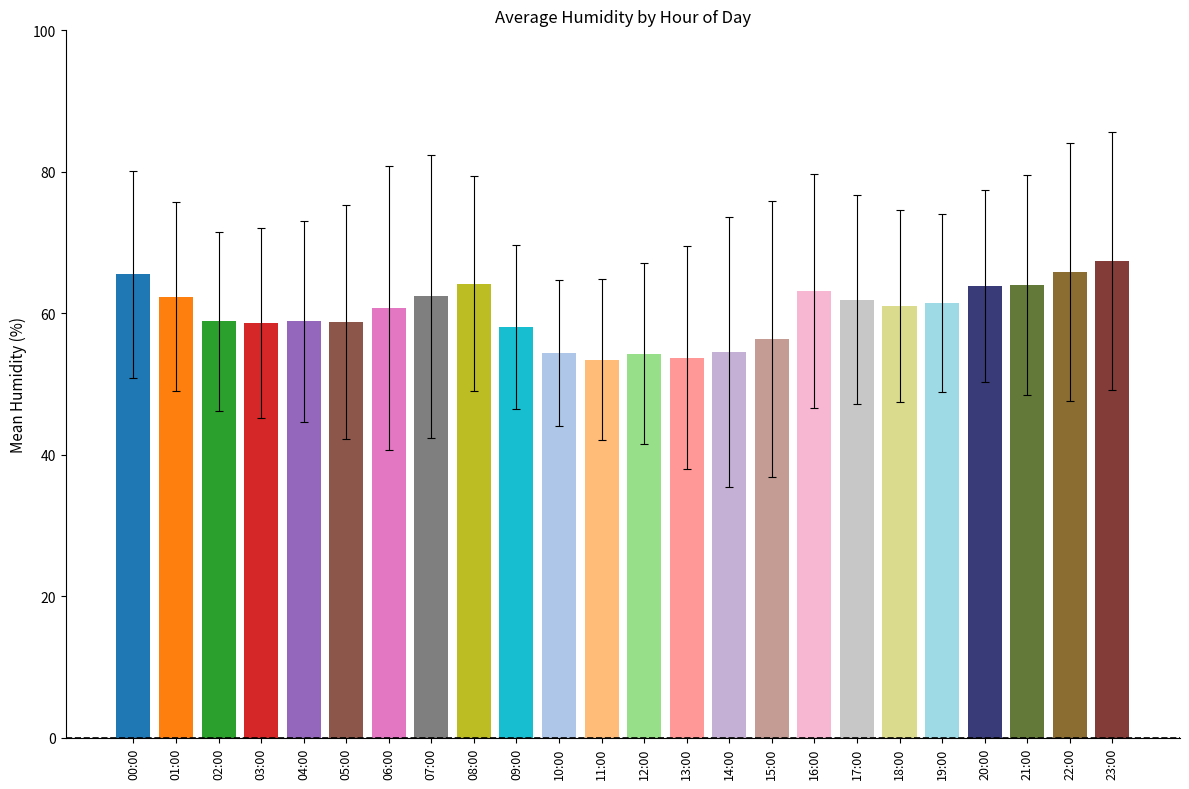

What is the minimum value shown in the chart?

53.5